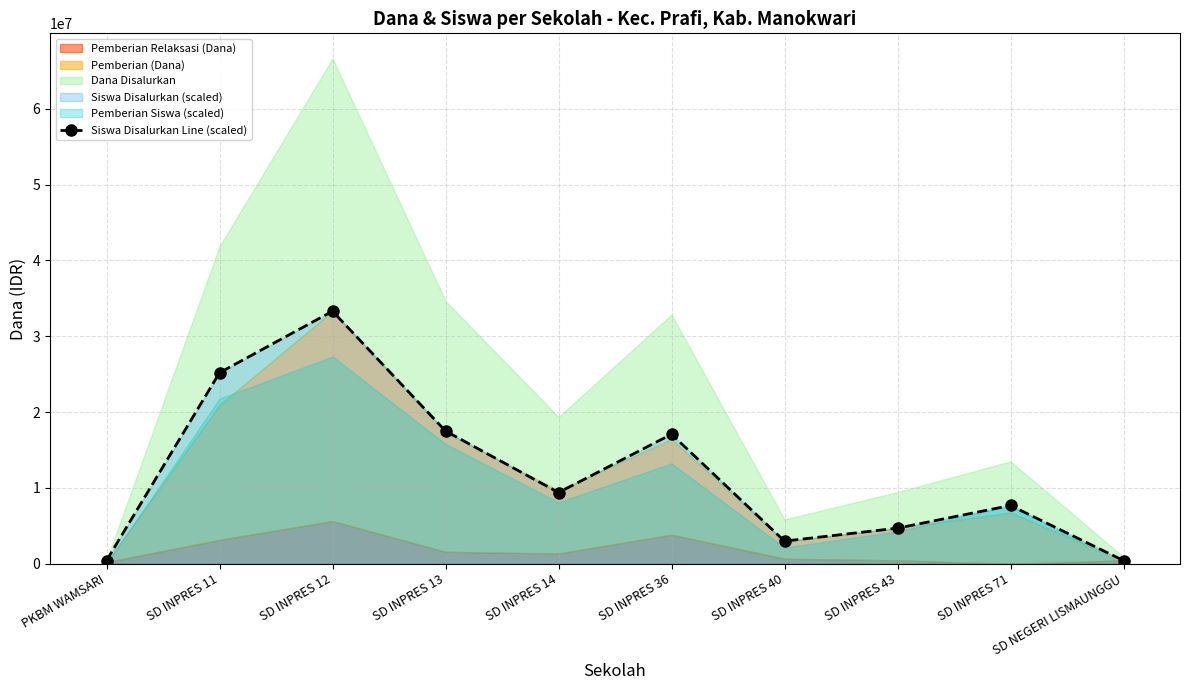

Reading left to right, transcribe all the data shown in this chart.

PKBM WAMSARI=426923.1	SD INPRES 11=25188461.5	SD INPRES 12=33300000.0	SD INPRES 13=17503846.2	SD INPRES 14=9392307.7	SD INPRES 36=17076923.1	SD INPRES 40=2988461.5	SD INPRES 43=4696153.8	SD INPRES 71=7684615.4	SD NEGERI LISMAUNGGU=426923.1